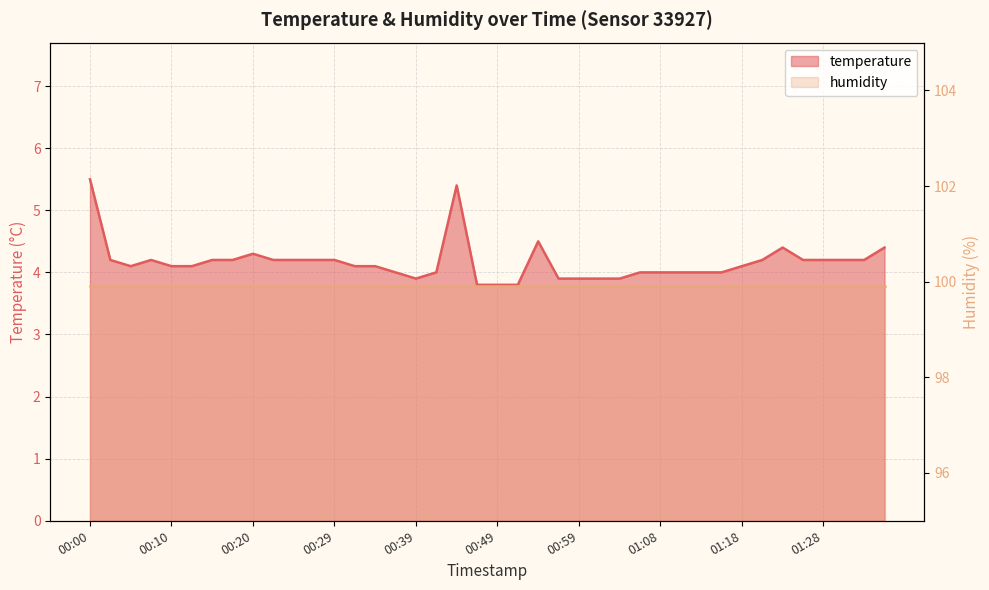

Which has a higher value, 01:31 or 01:01?

01:31